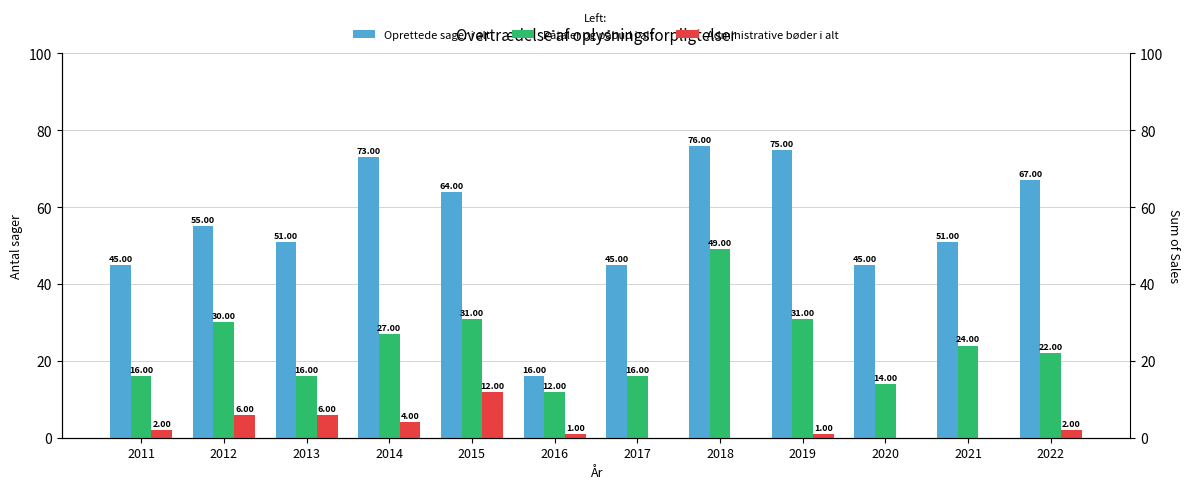

Rank the series at 2015 from highest to lowest value.

Oprettede sager i alt, Påtaler og påbud i alt, Administrative bøder i alt